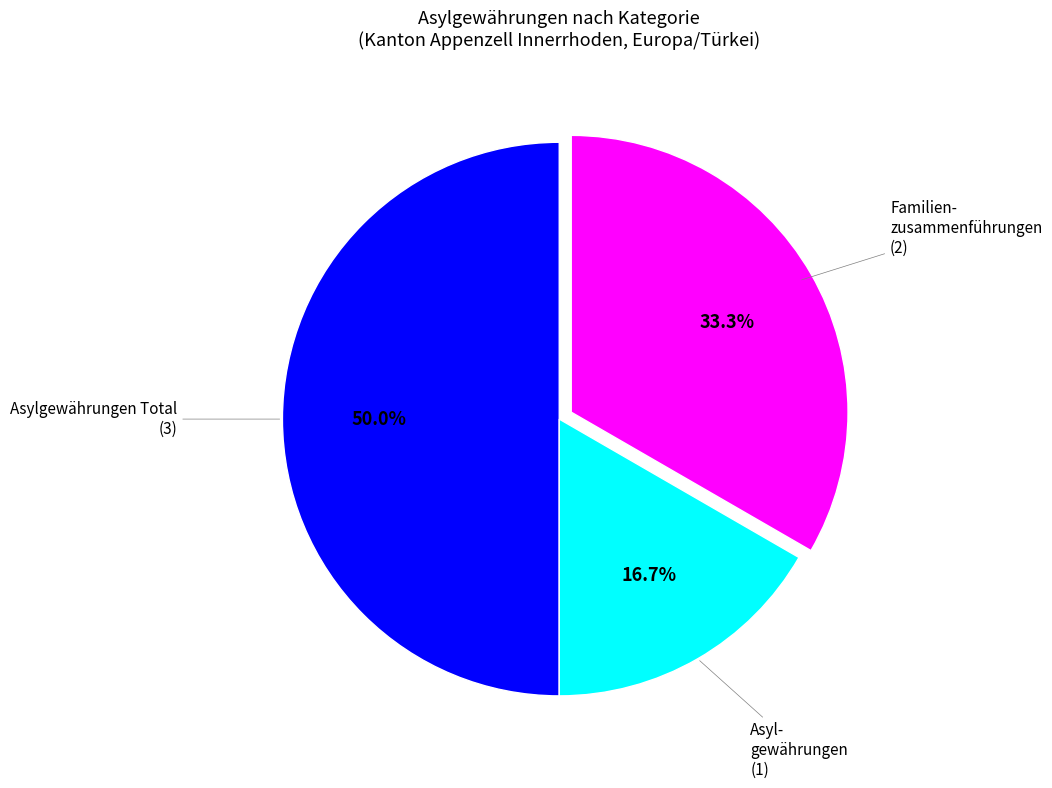

To the nearest percent, what is the average slice percentage?

33%